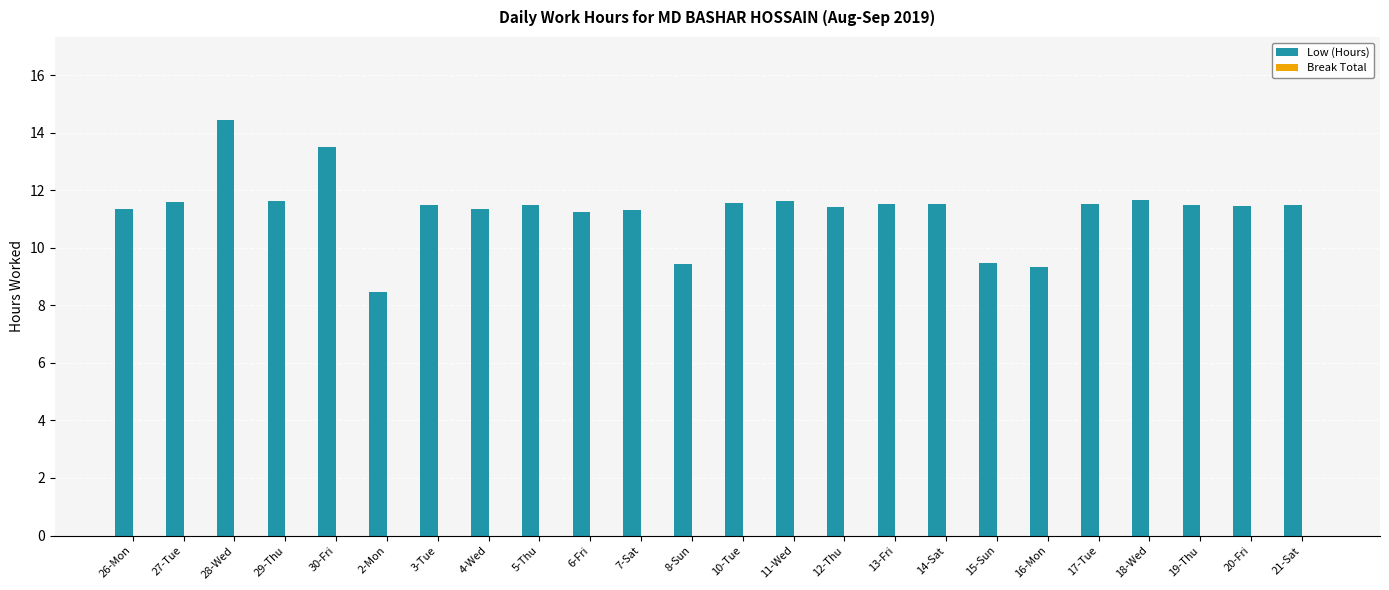

What is the value of the 16th bar from the left?

11.5